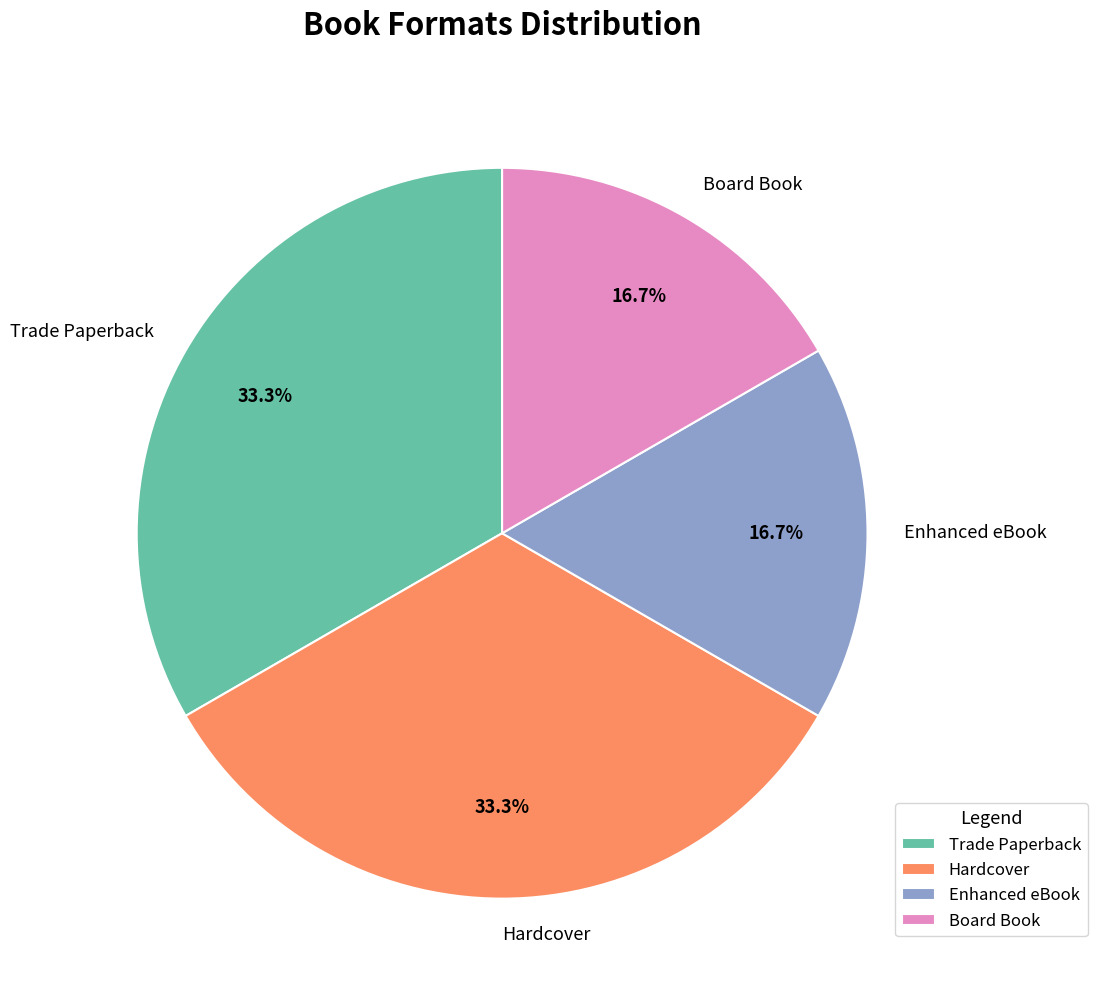

Between Trade Paperback and Board Book, which is larger?

Trade Paperback